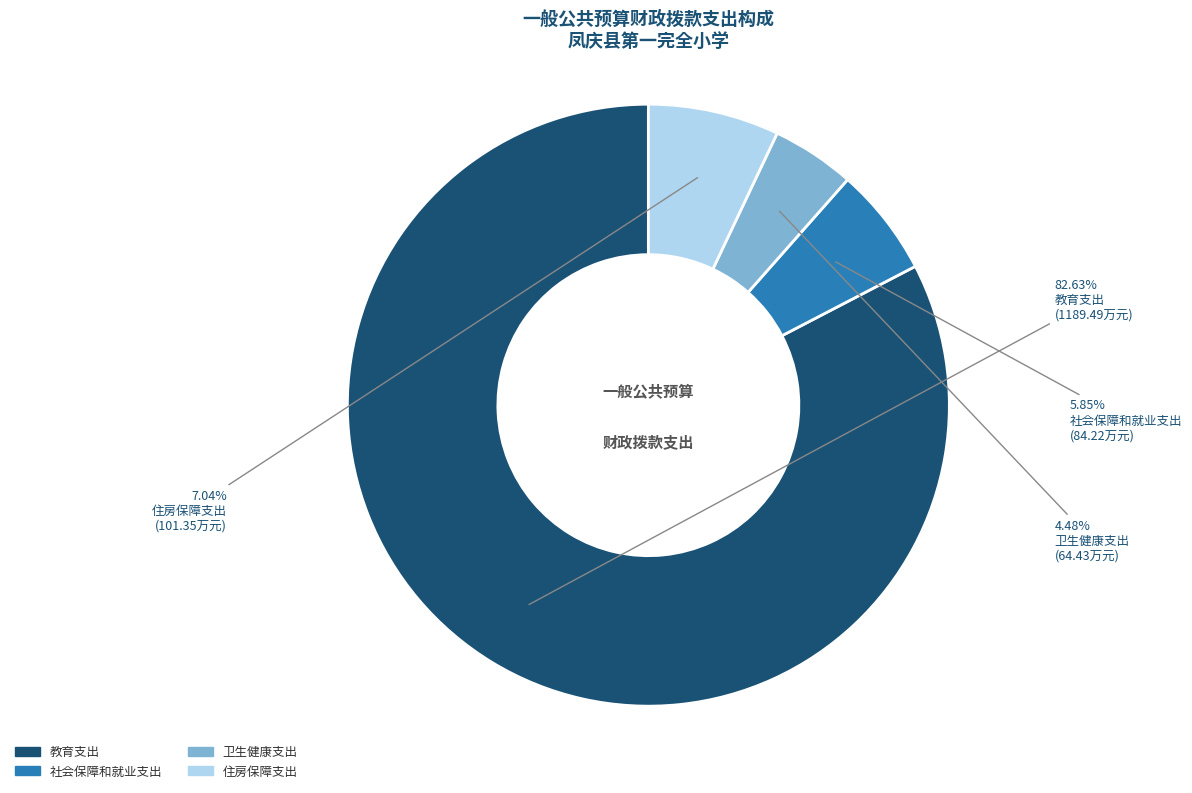

To the nearest percent, what portion does 社会保障和就业支出 represent?

6%